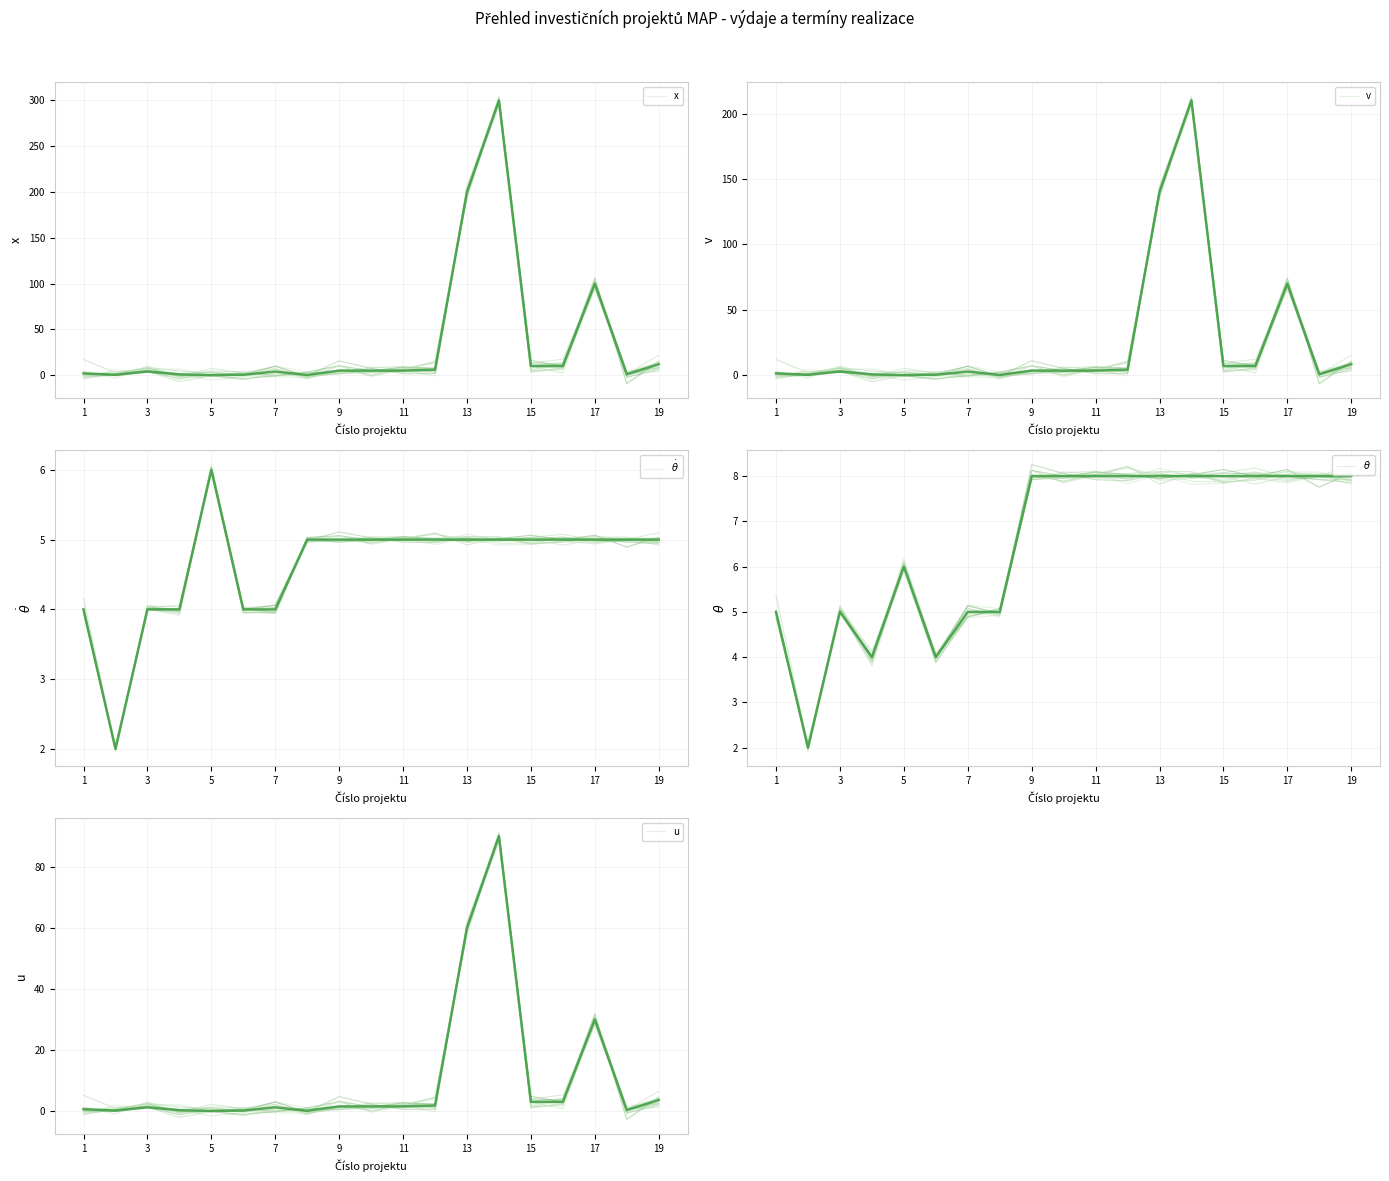

Is it true that x equals 105.6 at 13?

False